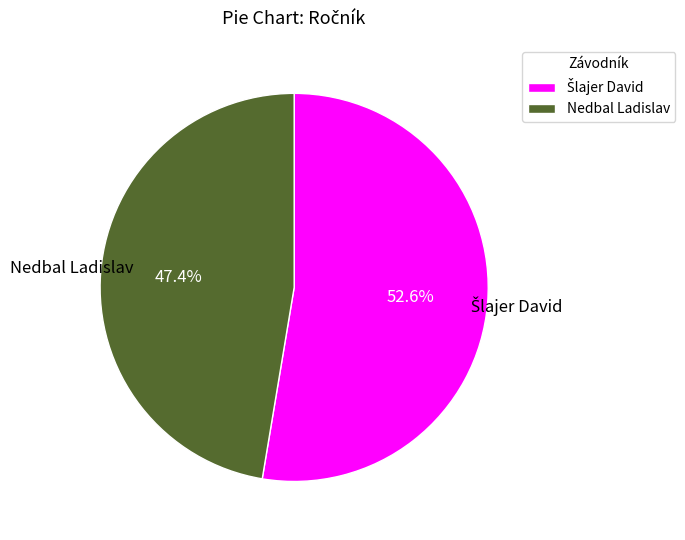

Count the number of slices in the pie.

2